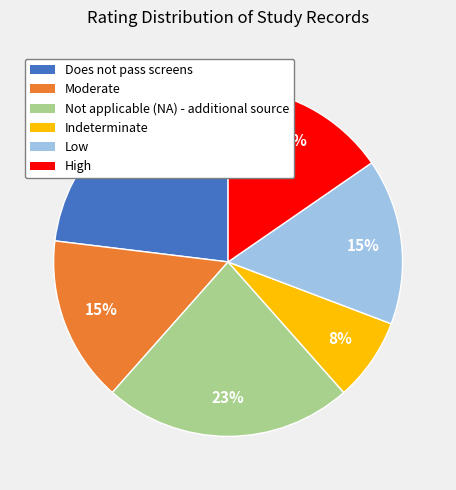

Is there a majority slice in this chart?

No